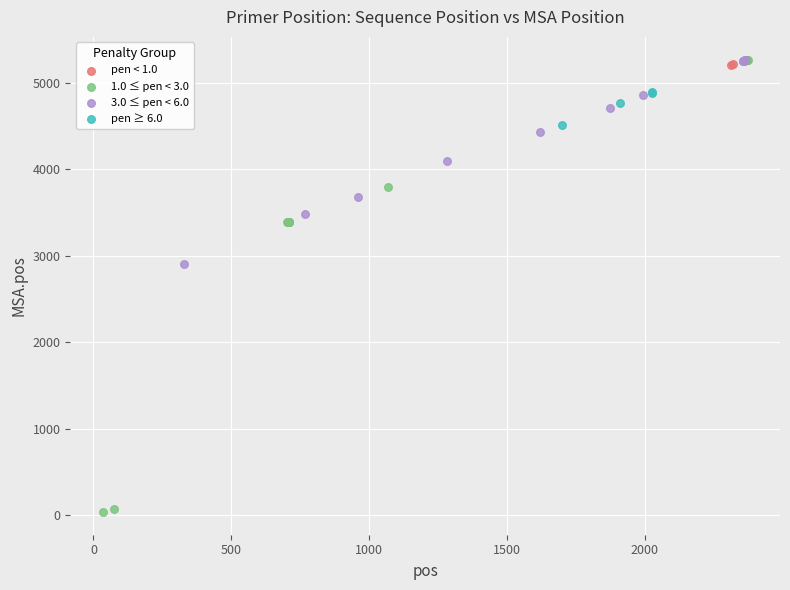

Which series has the widest spread of Y values?

1.0 ≤ pen < 3.0